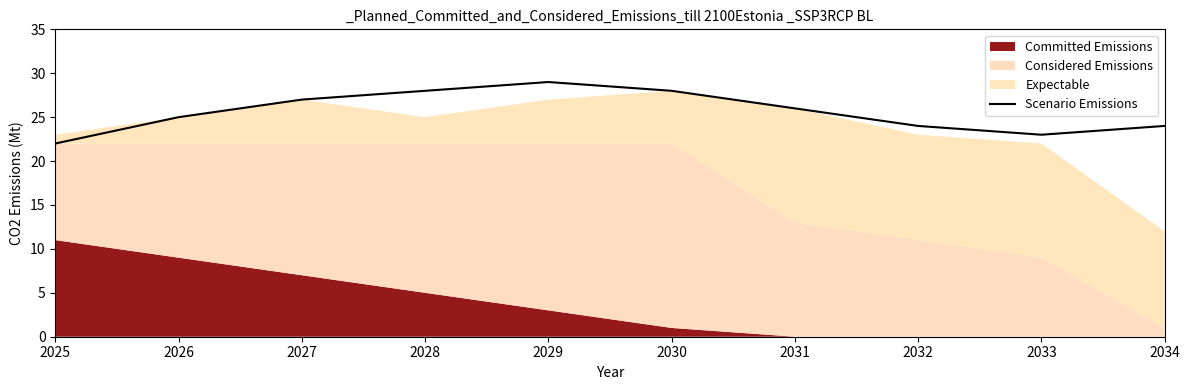

How many values are between 24 and 28?

7